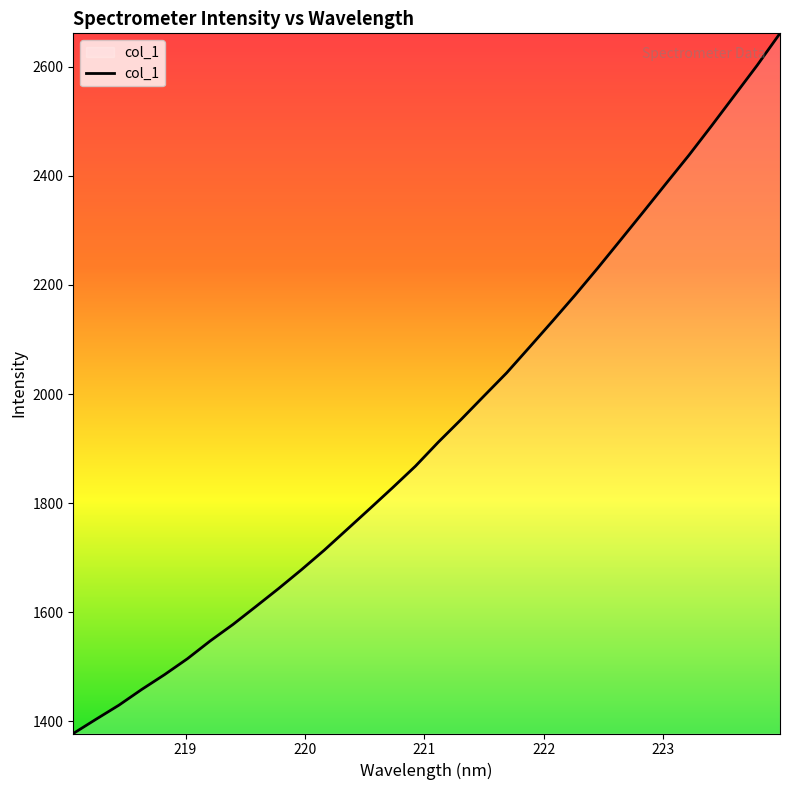

What is the difference between the maximum and minimum values?

1283.5